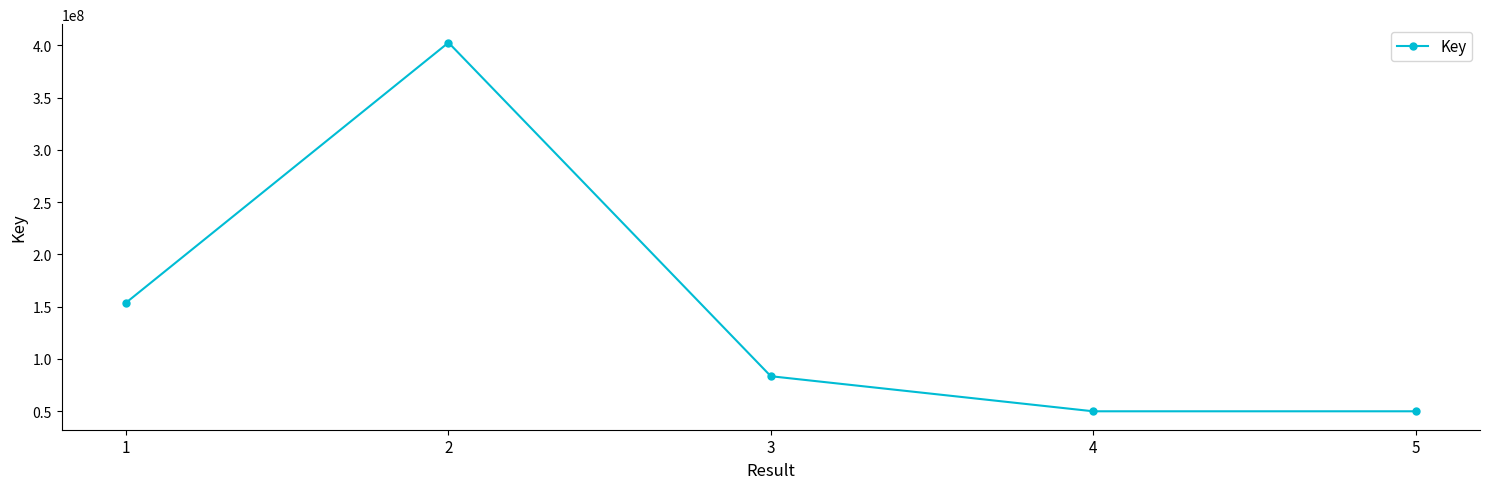

What is the value of the 5th point from the left?

49865770